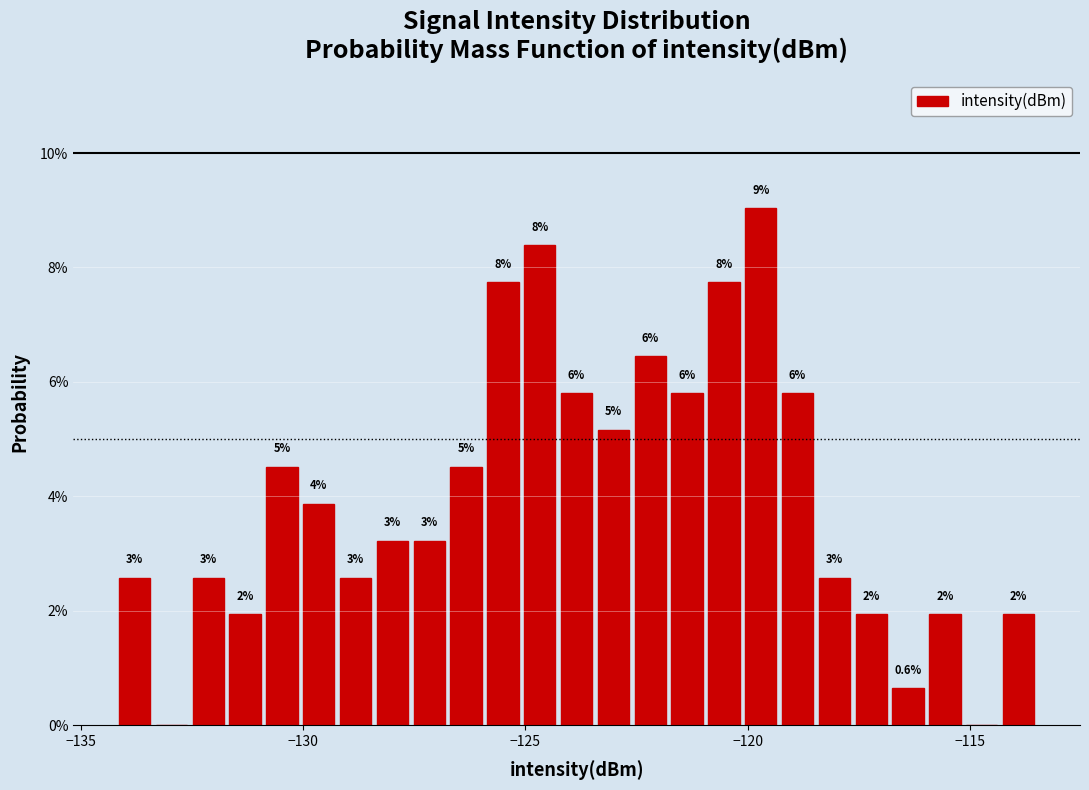

Read against the x-axis, roughly where is the centre of the tallest bar?

-119.5